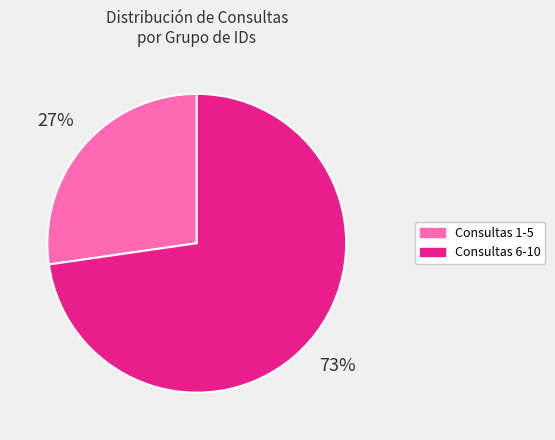

Is there a majority slice in this chart?

Yes